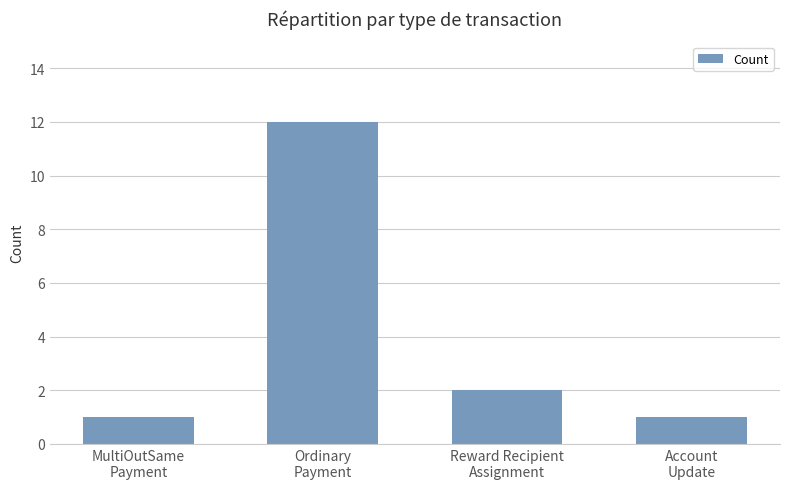

What is the difference between the values at Ordinary
Payment and MultiOutSame
Payment?

11